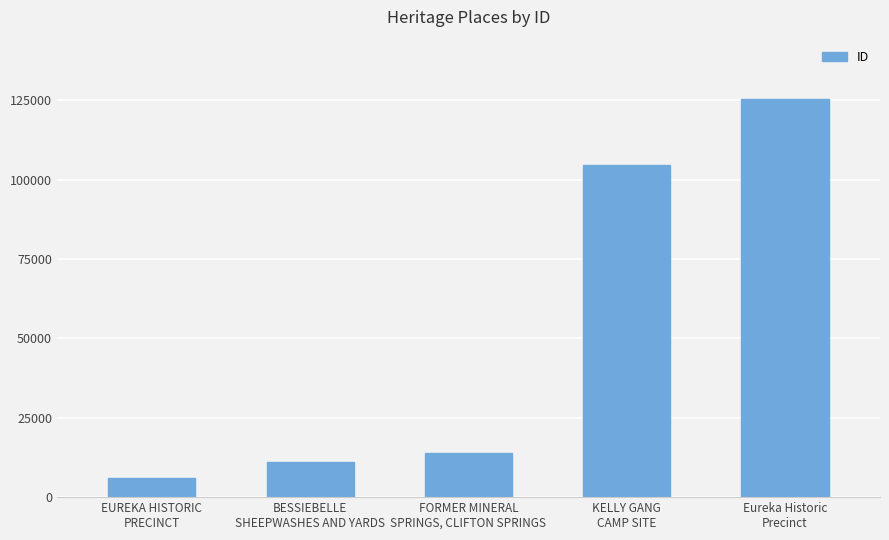

How many categories are shown in the chart?

5